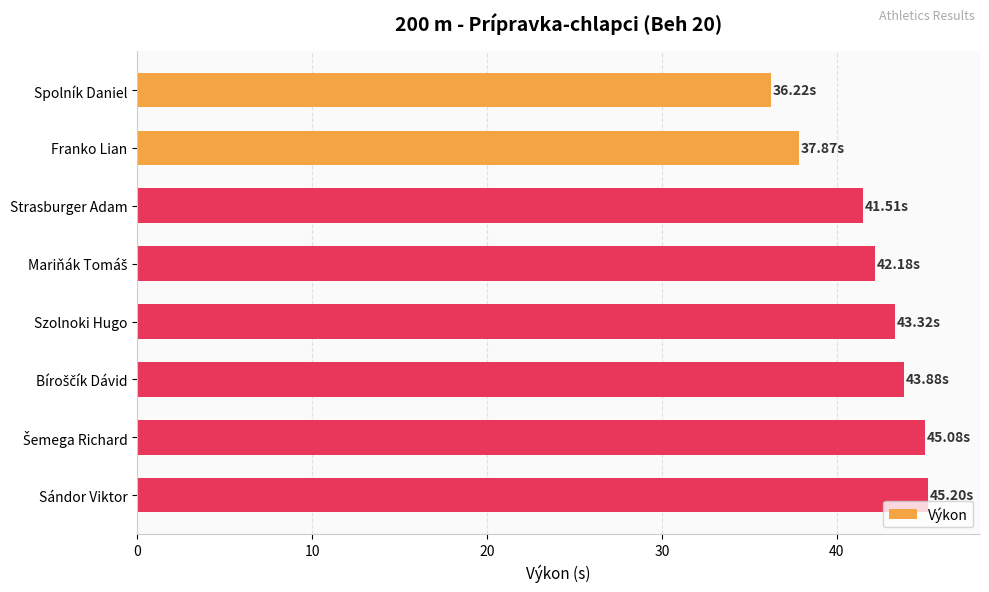

What is the label of the 8th bar from the top?

Sándor Viktor